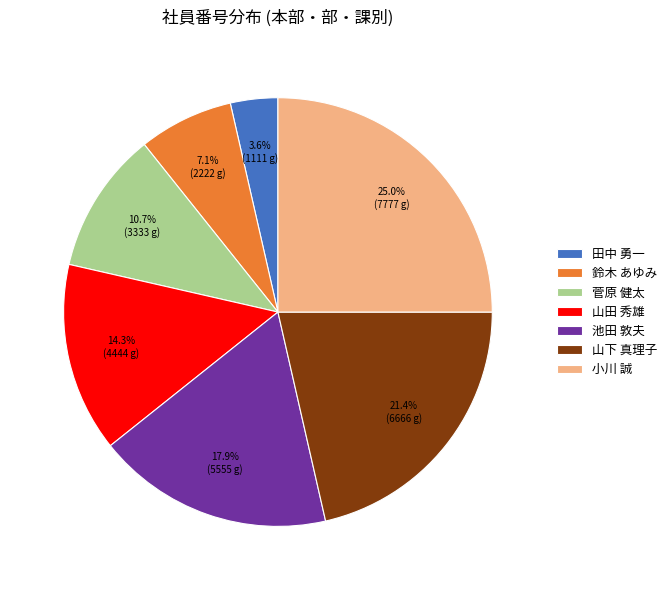

To the nearest percent, what percentage of the pie is 山田 秀雄?

14%